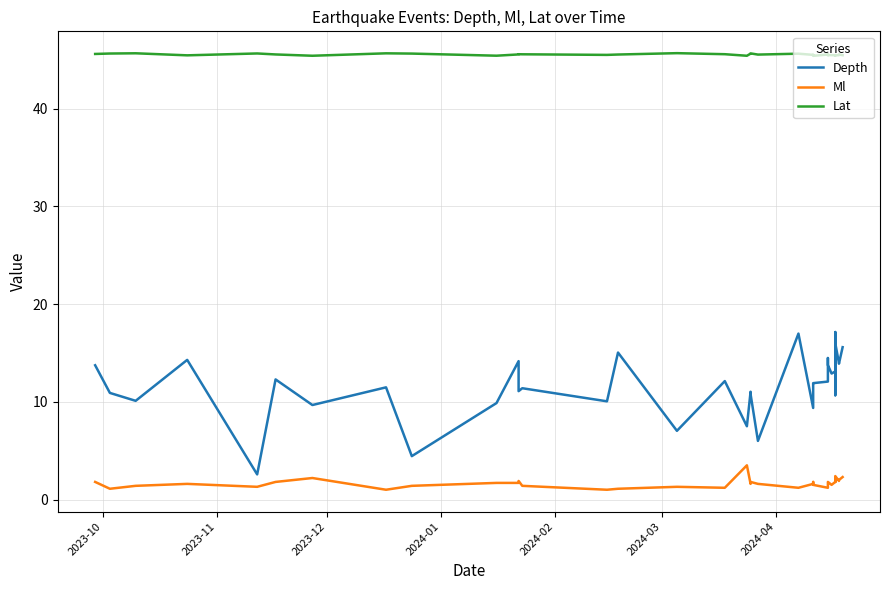

List the series in order of their overall mean, highest first.

Lat, Depth, Ml